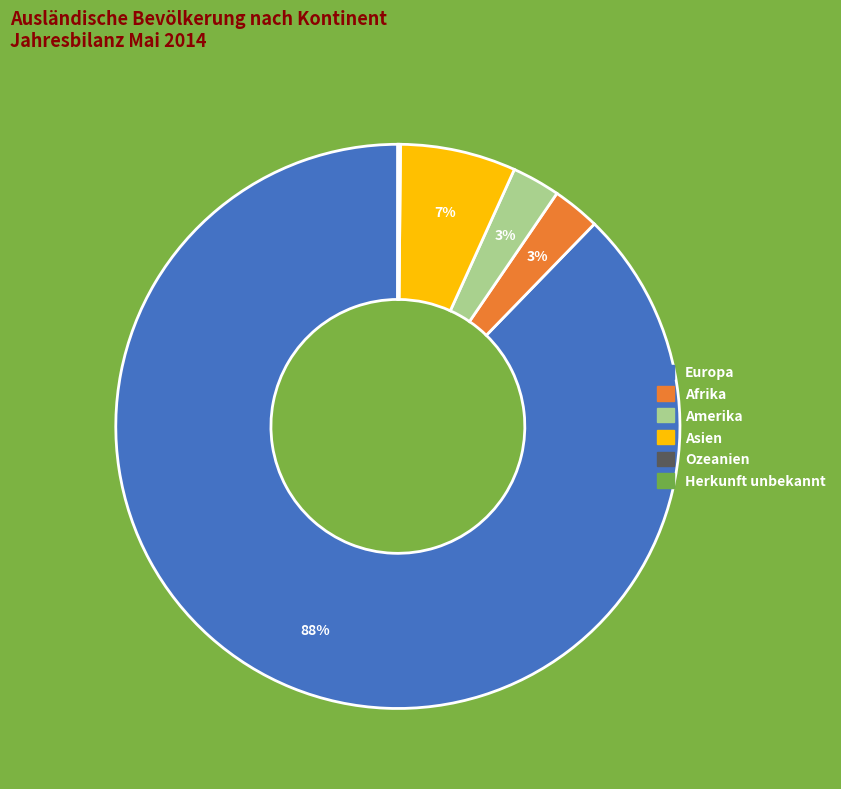

To the nearest percent, what percentage of the pie is Amerika?

3%